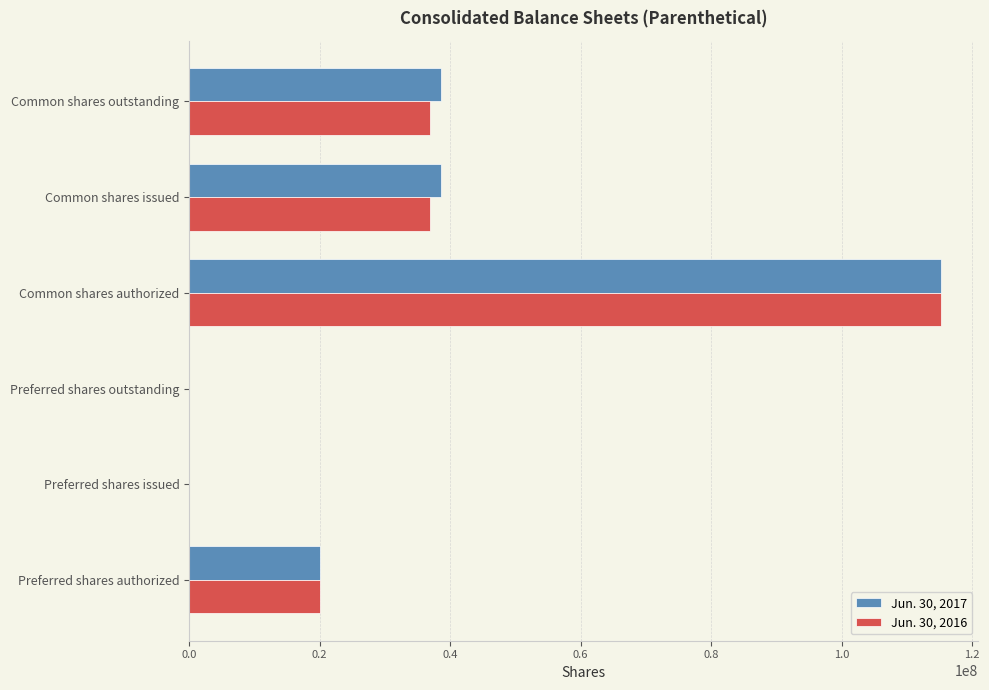

What are all the series names shown in the legend?

Jun. 30, 2017, Jun. 30, 2016